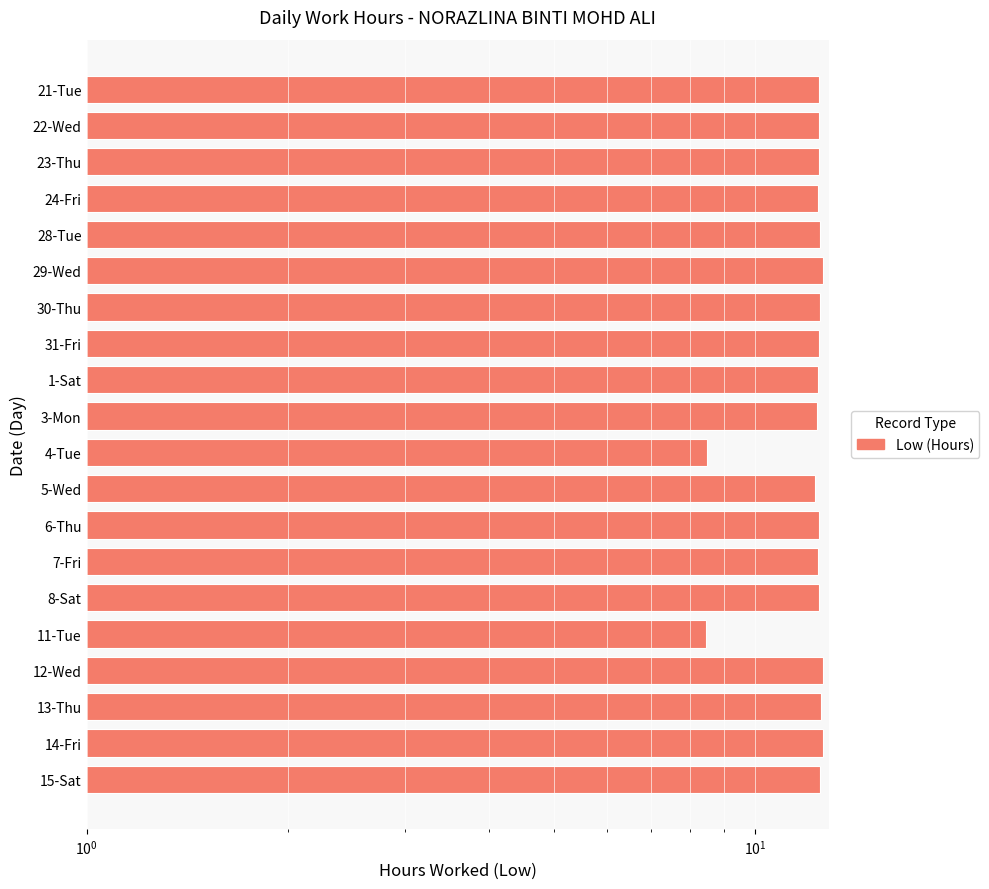

Is it true that the value at 31-Fri is 12.5?

True